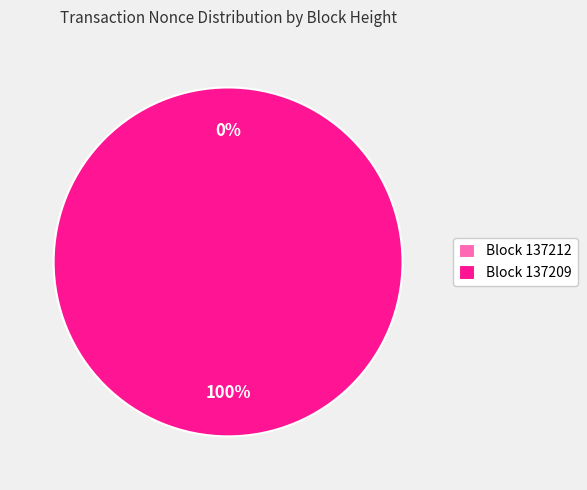

What is the change in value from 137212 to 137209?

+60176